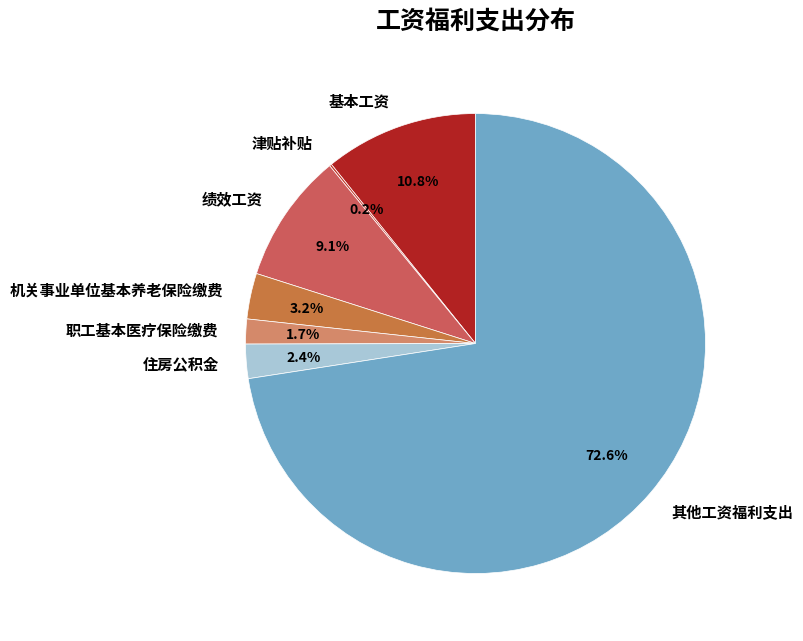

Does any single category account for the majority?

Yes